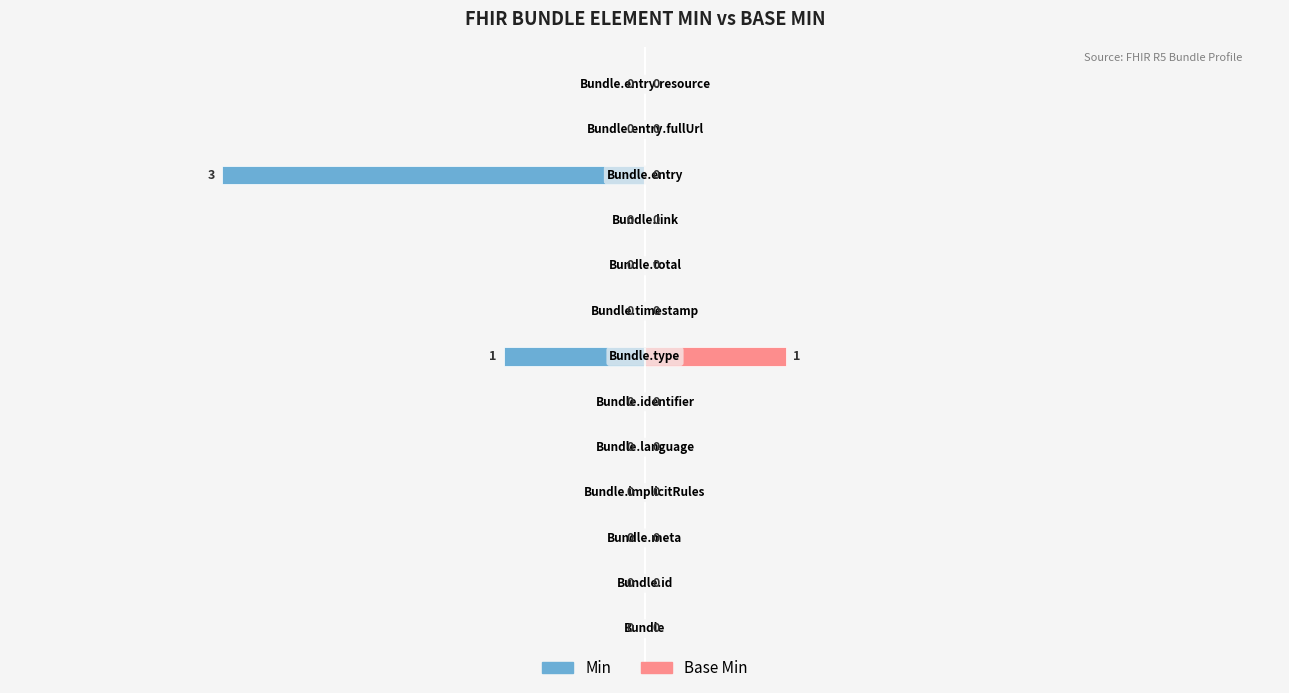

Reading left to right, what are all the values shown in this chart?

Min: 0=0	1=0	2=0	3=0	4=0	5=0	6=-1	7=0	8=0	9=0	10=-3	11=0	12=0
Base Min: 0=0	1=0	2=0	3=0	4=0	5=0	6=1	7=0	8=0	9=0	10=0	11=0	12=0